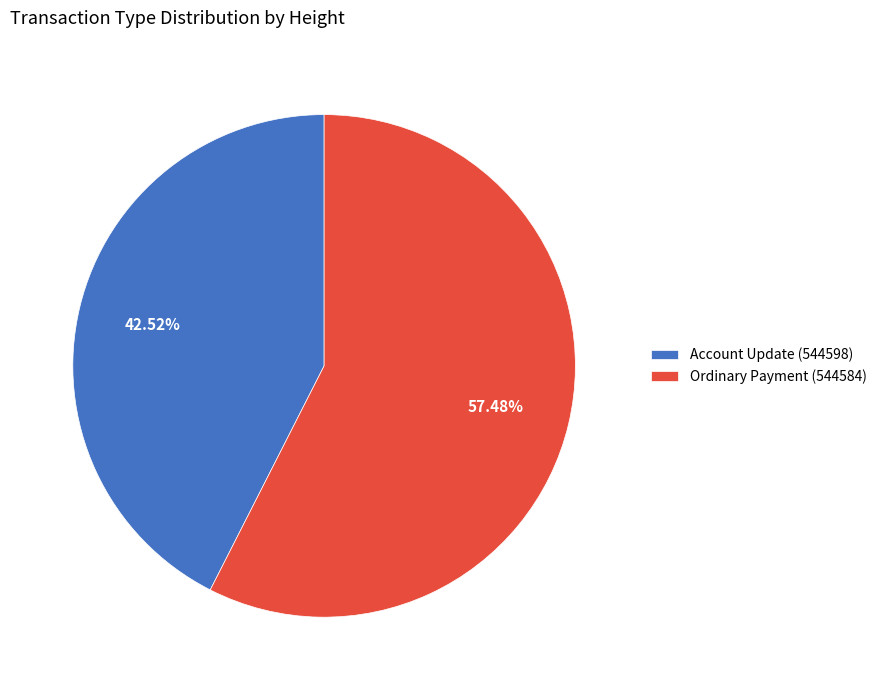

Does Account Update (544598) account for over 50% of the chart?

No